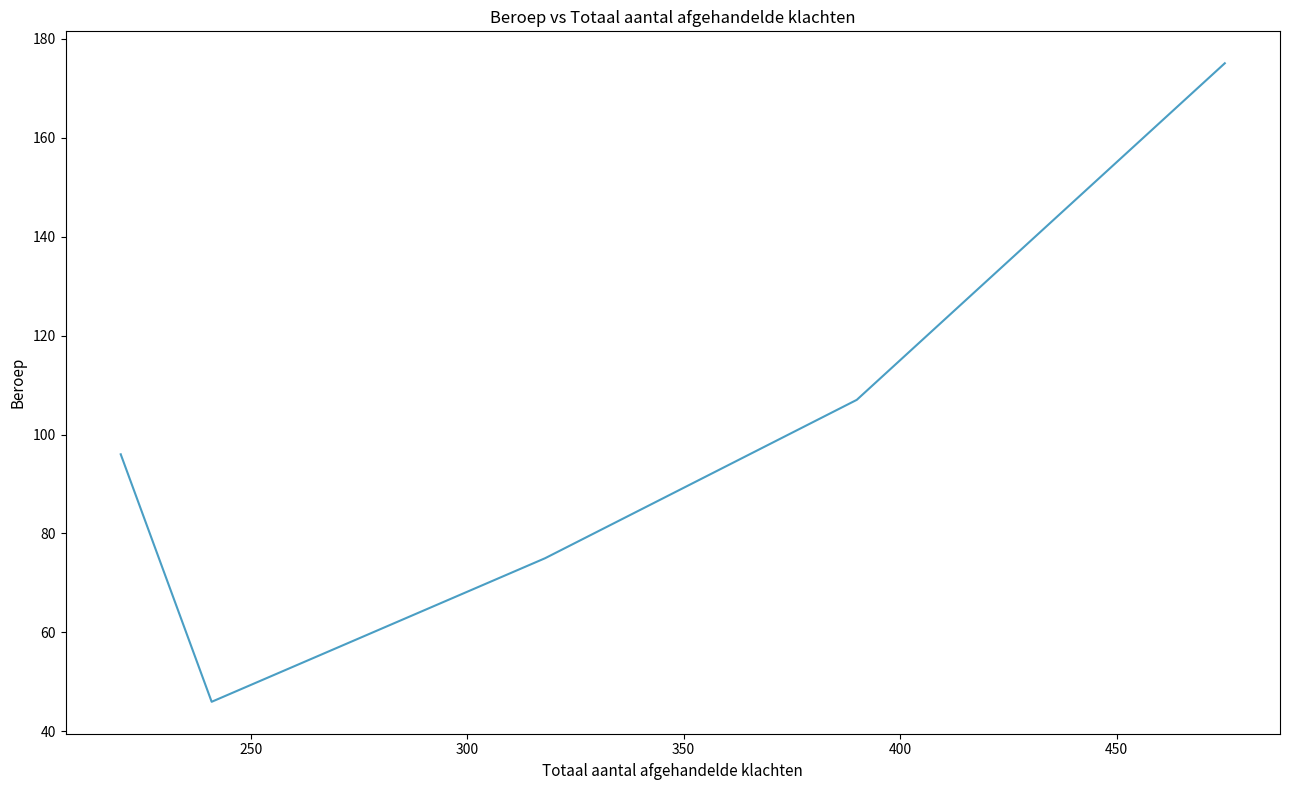

How many values are below 96?

2